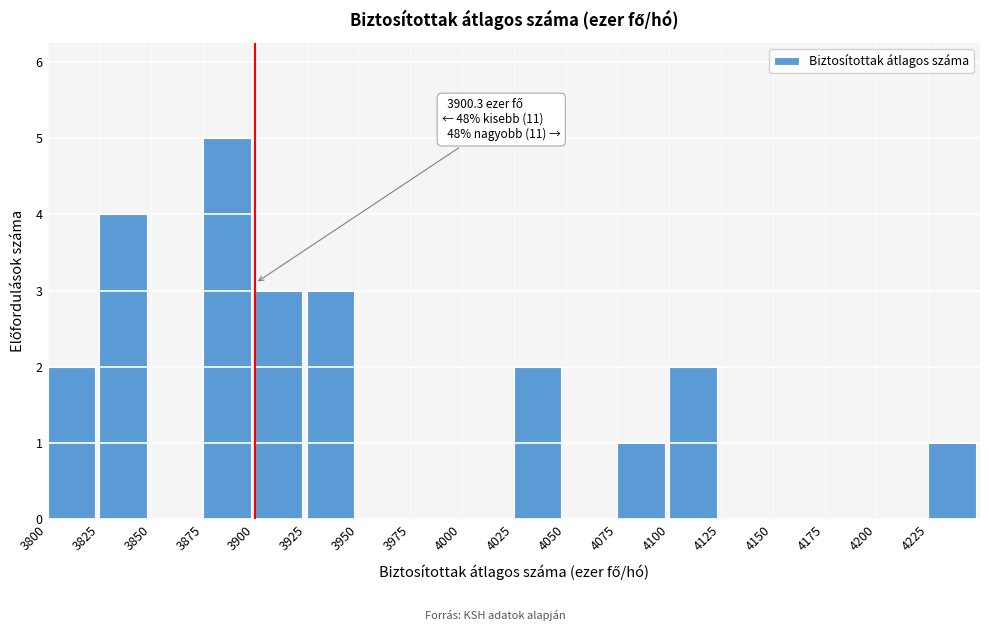

Over which range of the x-axis is the bar tallest?

3875 to 3900